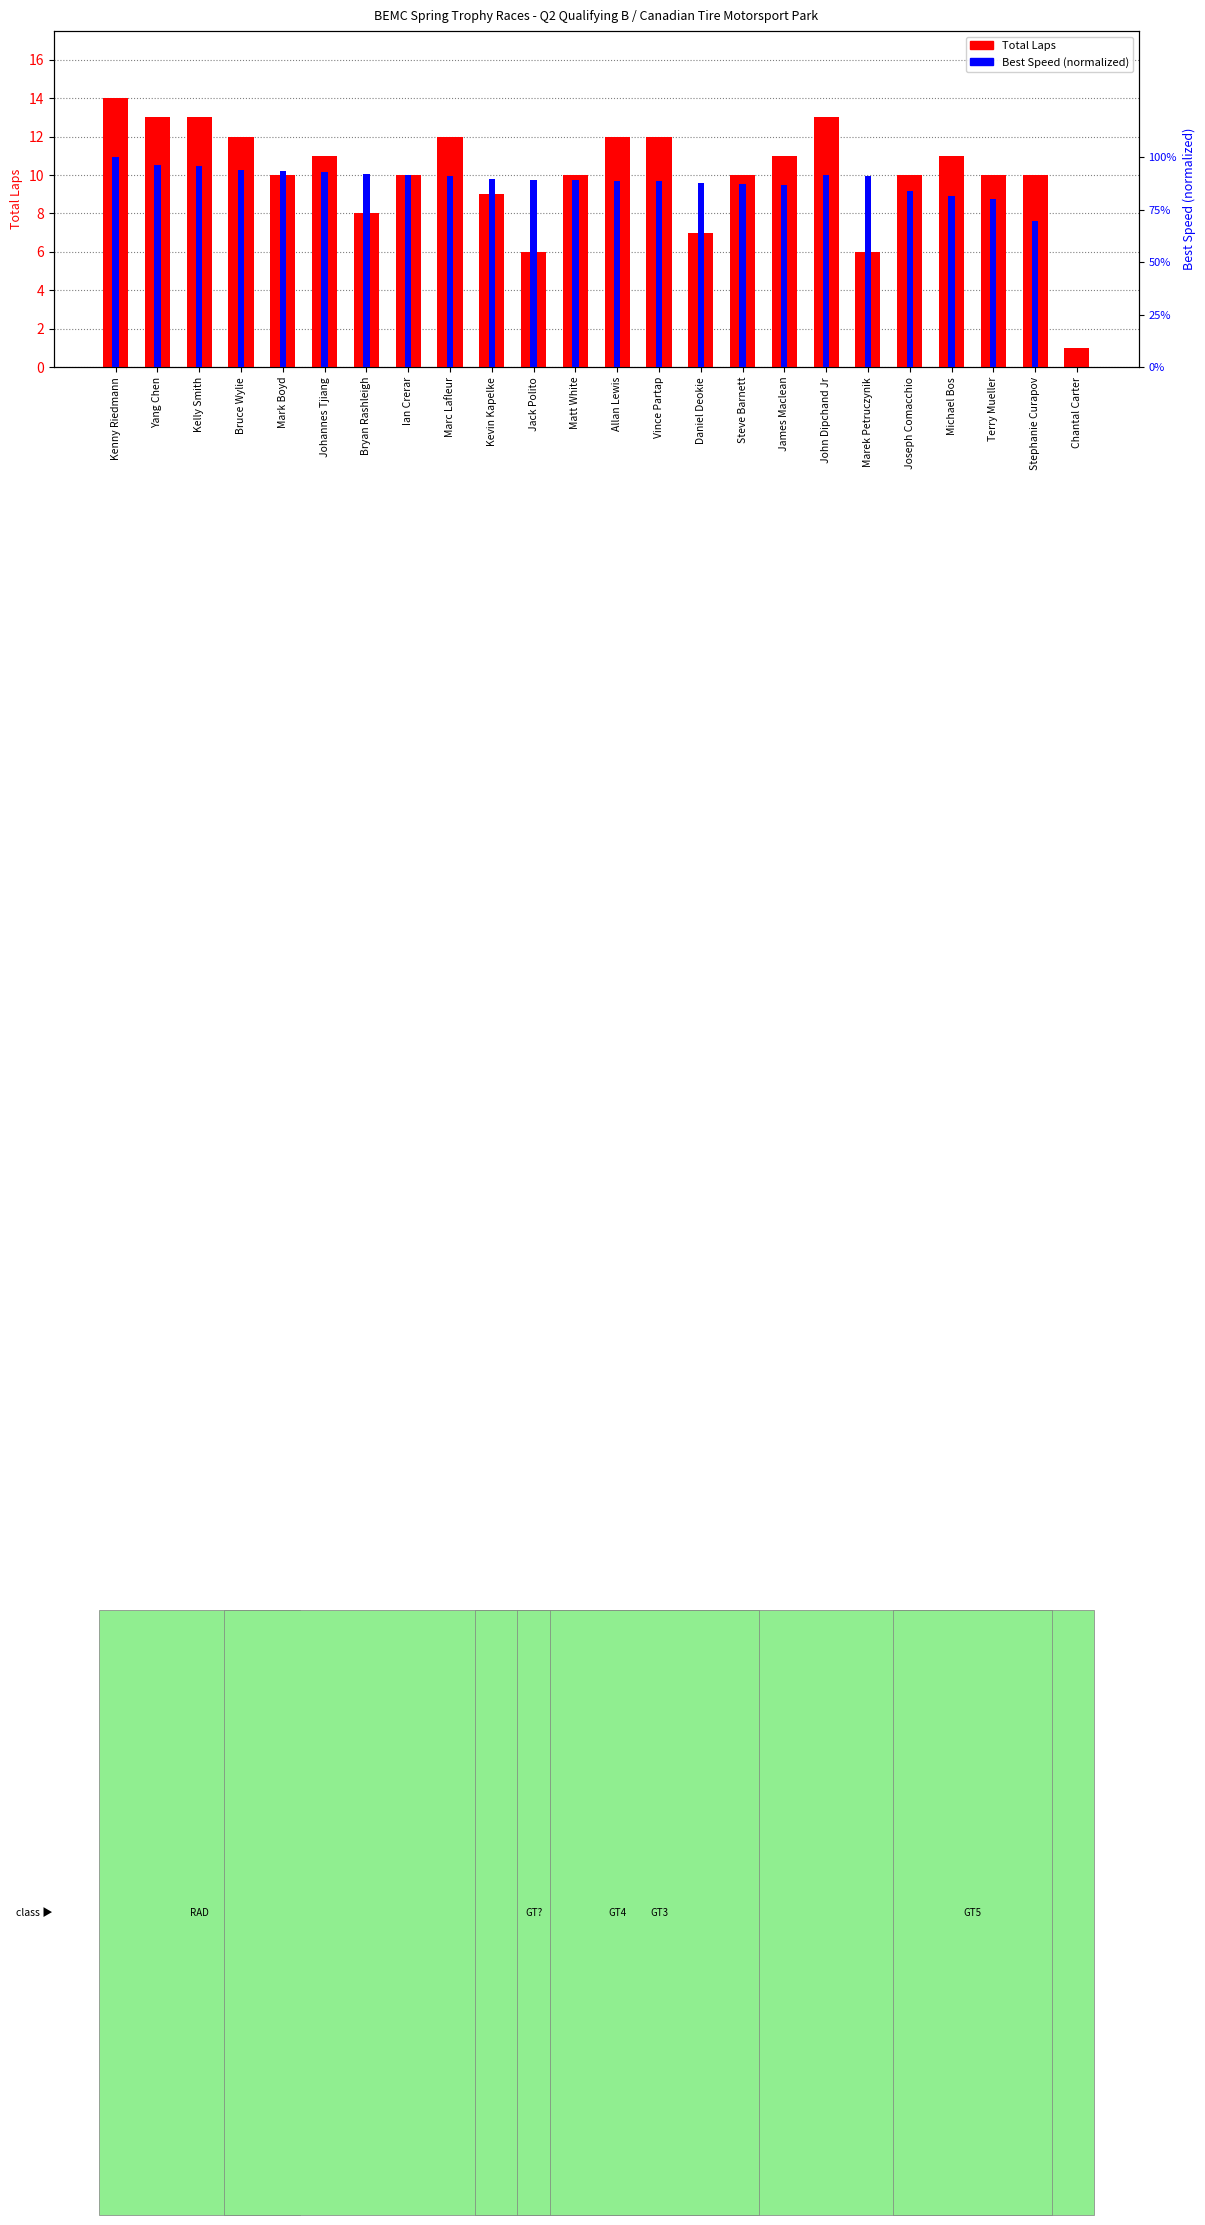

Read the Total Laps value at Steve Barnett.

10.0